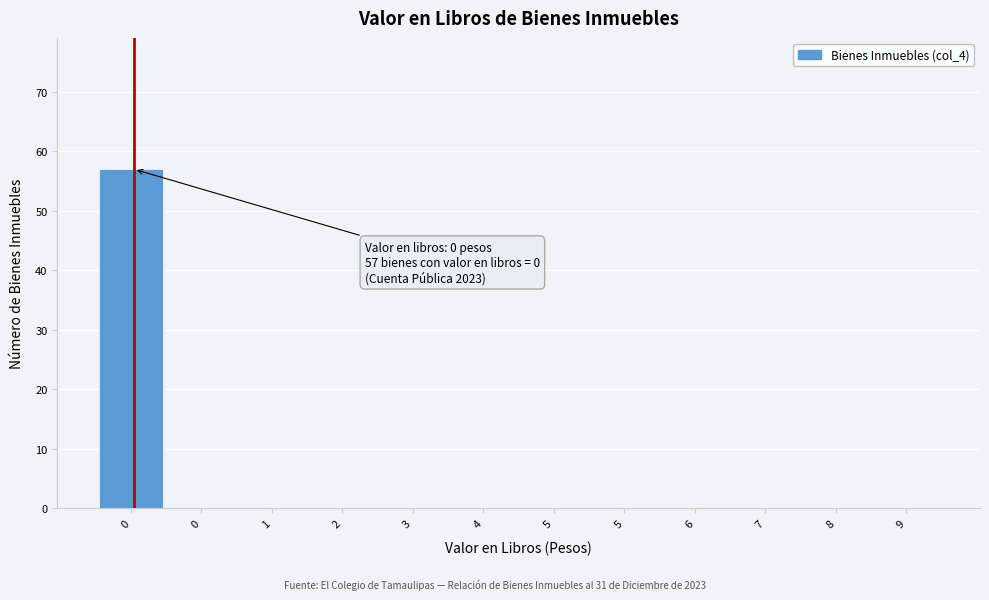

Are the bars horizontal?

No